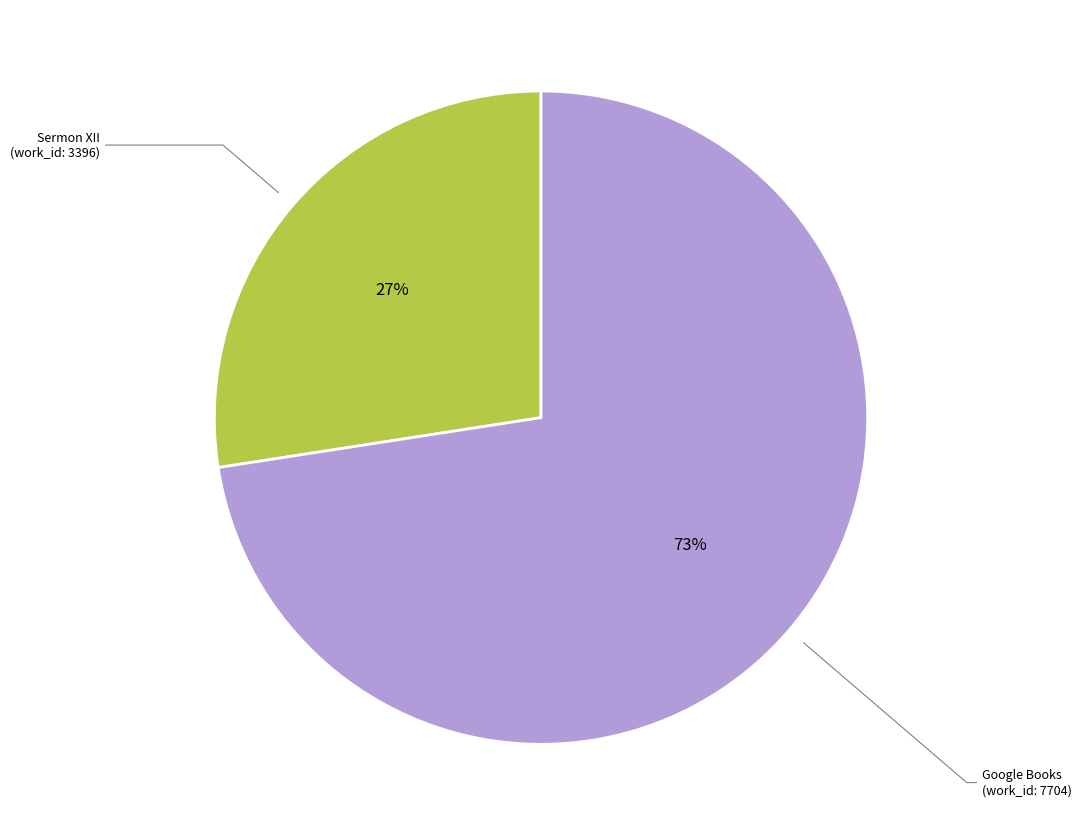

How many segments does this pie chart have?

2